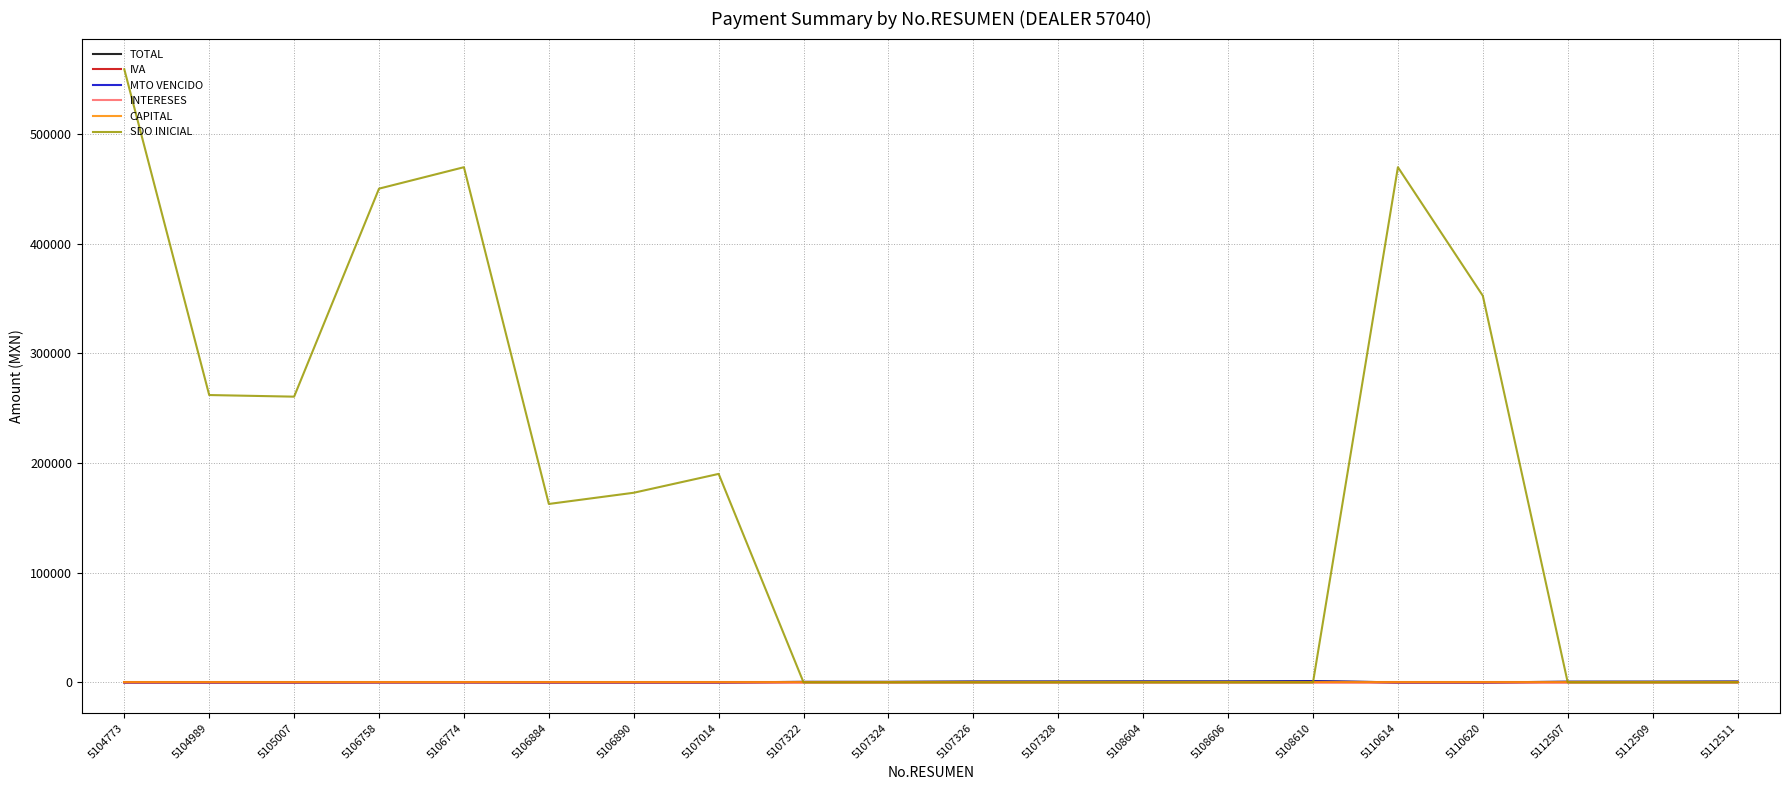

Rank the series at 5112511 from lowest to highest value.

INTERESES, CAPITAL, SDO INICIAL, IVA, TOTAL, MTO VENCIDO